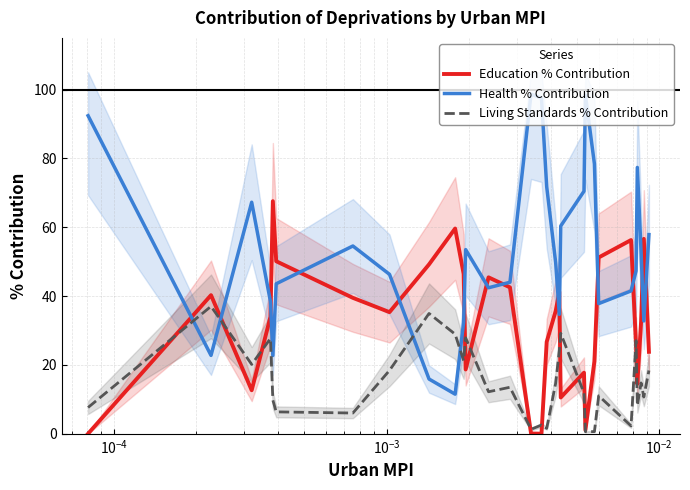

How many times do Health % Contribution and Education % Contribution cross each other?

14